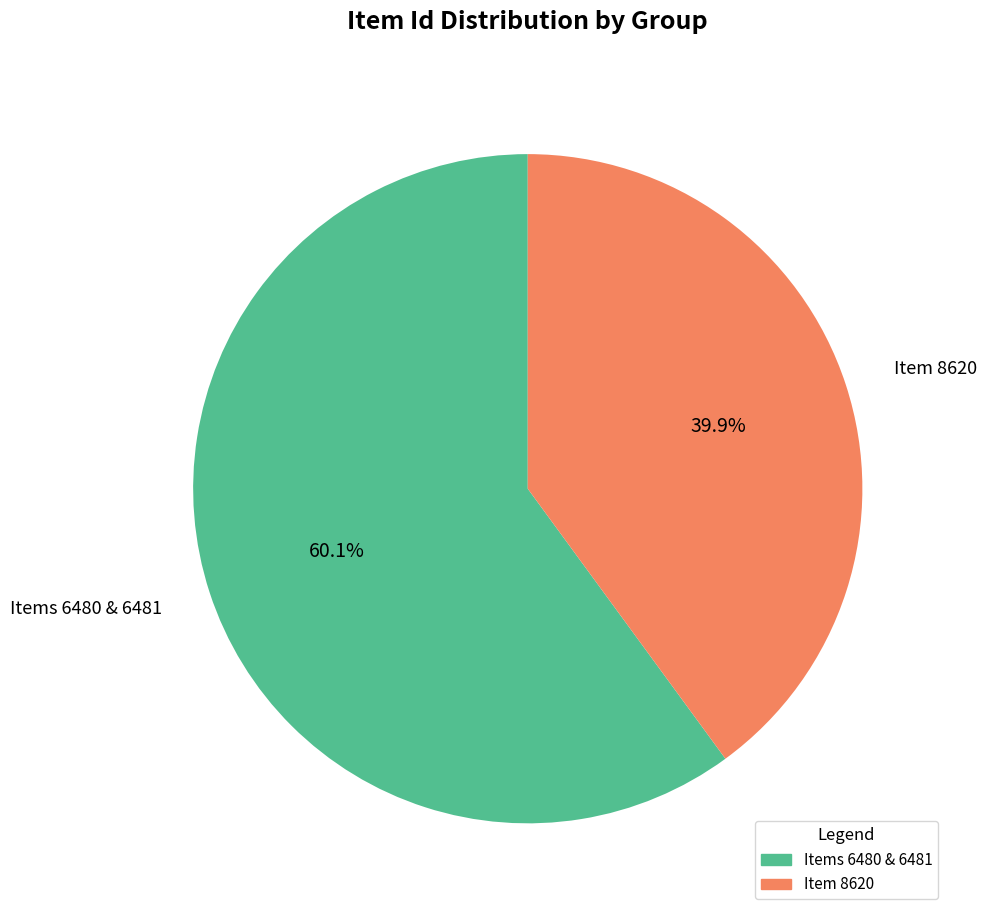

Does any single category account for the majority?

Yes